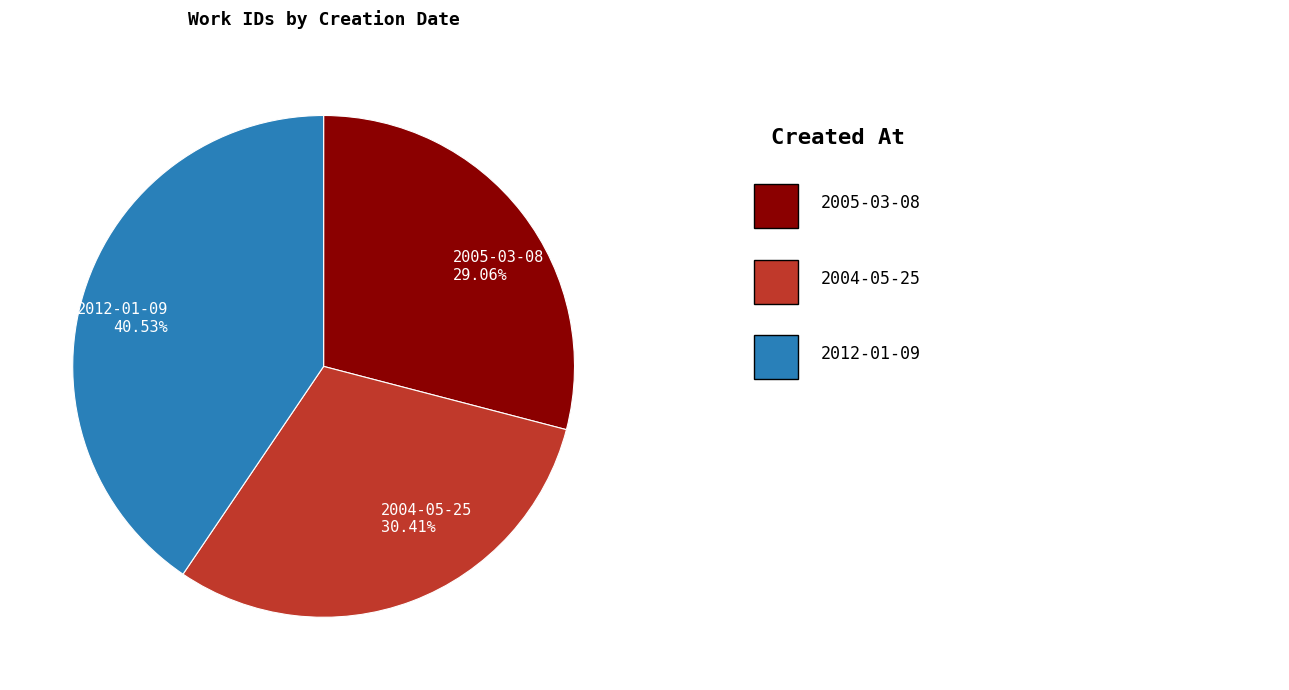

To the nearest percent, what is the combined percentage of 2005-03-08 and 2012-01-09?

70%